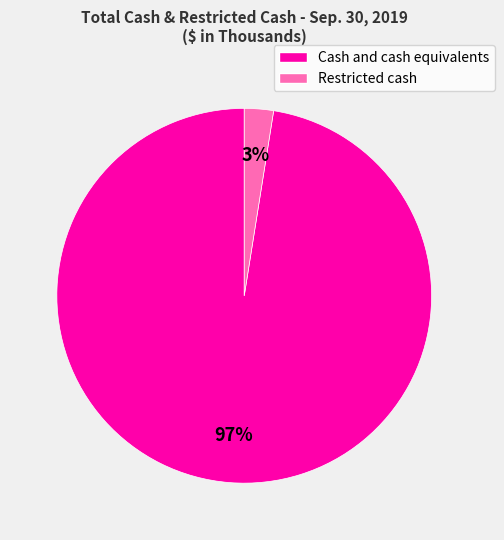

Between Cash and cash equivalents and Restricted cash, which is larger?

Cash and cash equivalents